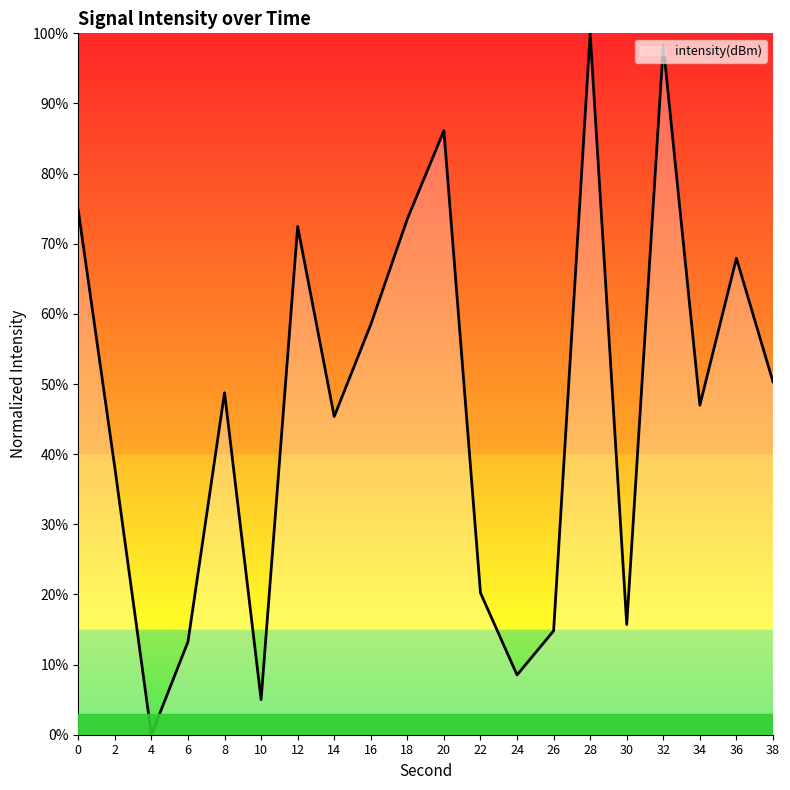

At which label is the value closest to 50?

38